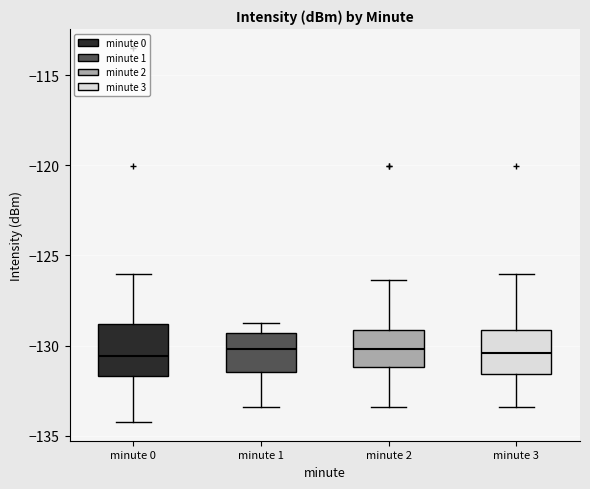

Reading left to right, read every box against the y-axis: the position of its median line, the range the box covers, and the ends of its whiskers. The values are not printed on the chart, so give them approximately, as read against the axis.

minute 0: median -130.5, box -131.5 to -129.0, whiskers -134.0 to -126.0
minute 1: median -130.0, box -131.5 to -129.5, whiskers -133.5 to -128.5
minute 2: median -130.0, box -131.0 to -129.0, whiskers -133.5 to -126.5
minute 3: median -130.5, box -131.5 to -129.0, whiskers -133.5 to -126.0